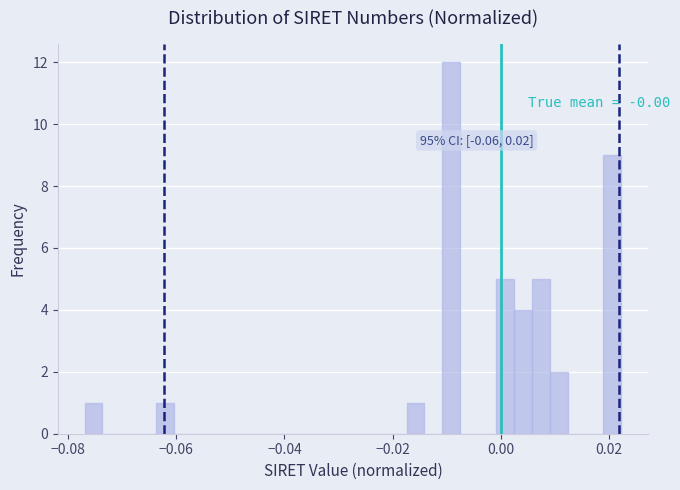

Around what value on the x-axis is the tallest bar? Give the approximate position of its centre, as read against the axis.

-0.010